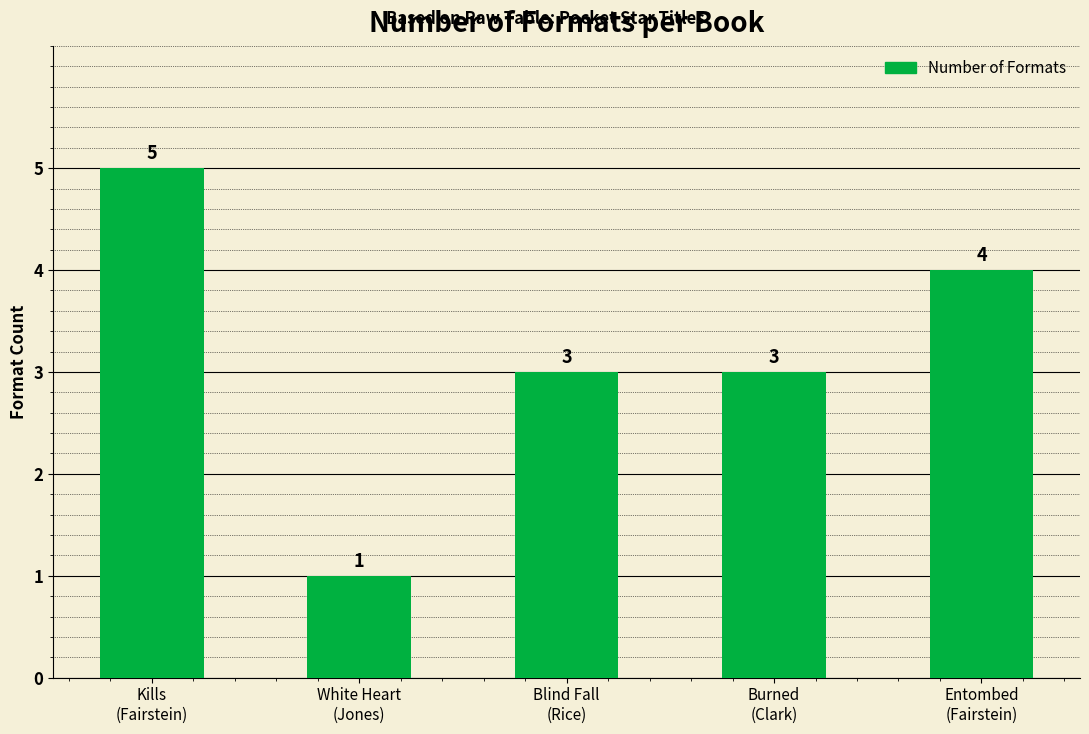

What is the change in value from White Heart
(Jones) to Entombed
(Fairstein)?

+3